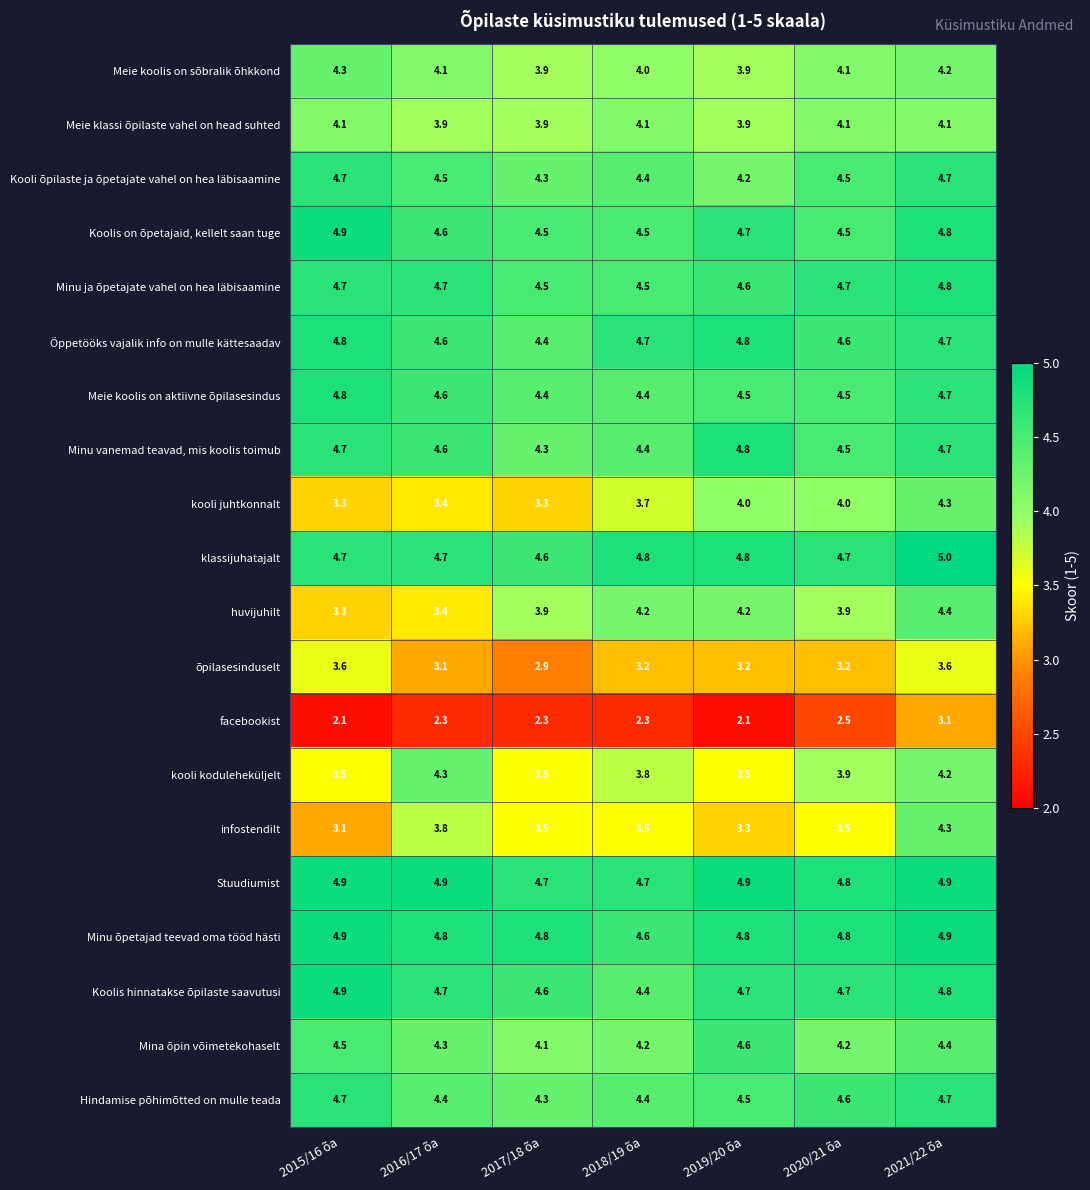

Which series has the widest spread of values?

infostendilt